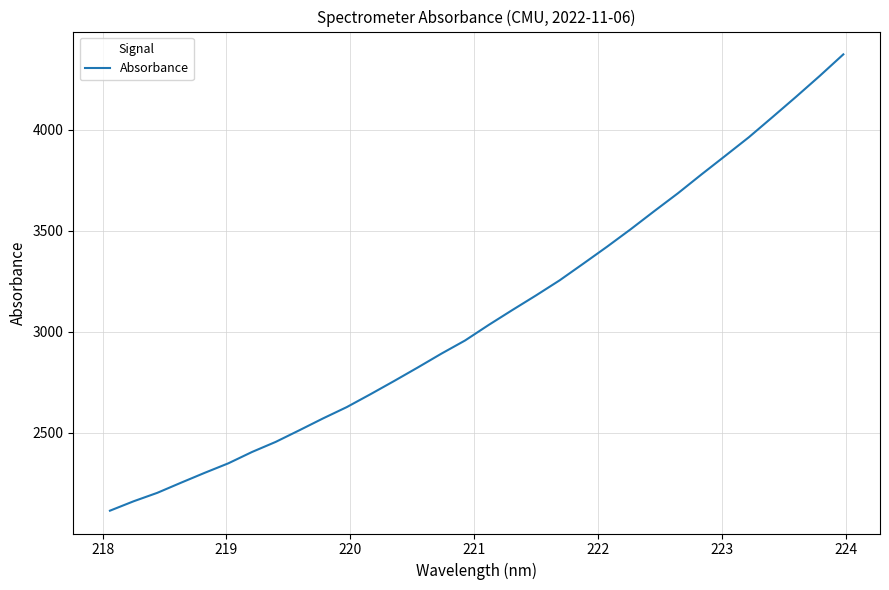

What is the greatest value displayed?

4372.1